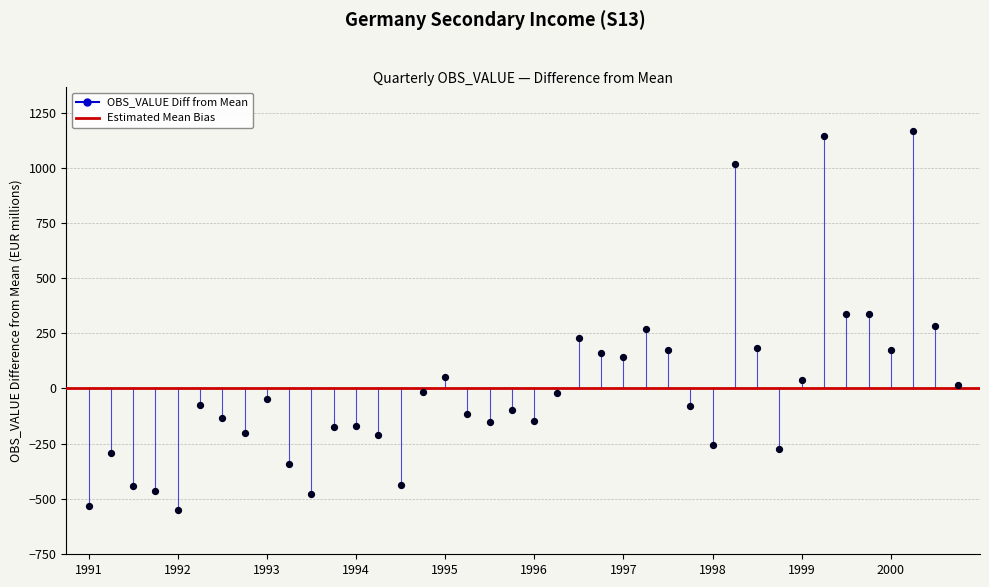

What is the range of Y values (max minus min)?

1717.0